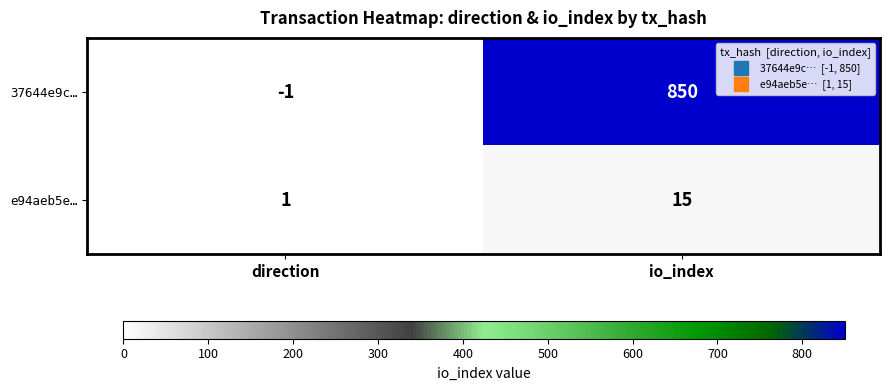

What is the difference between the highest and lowest values at io_index?

835